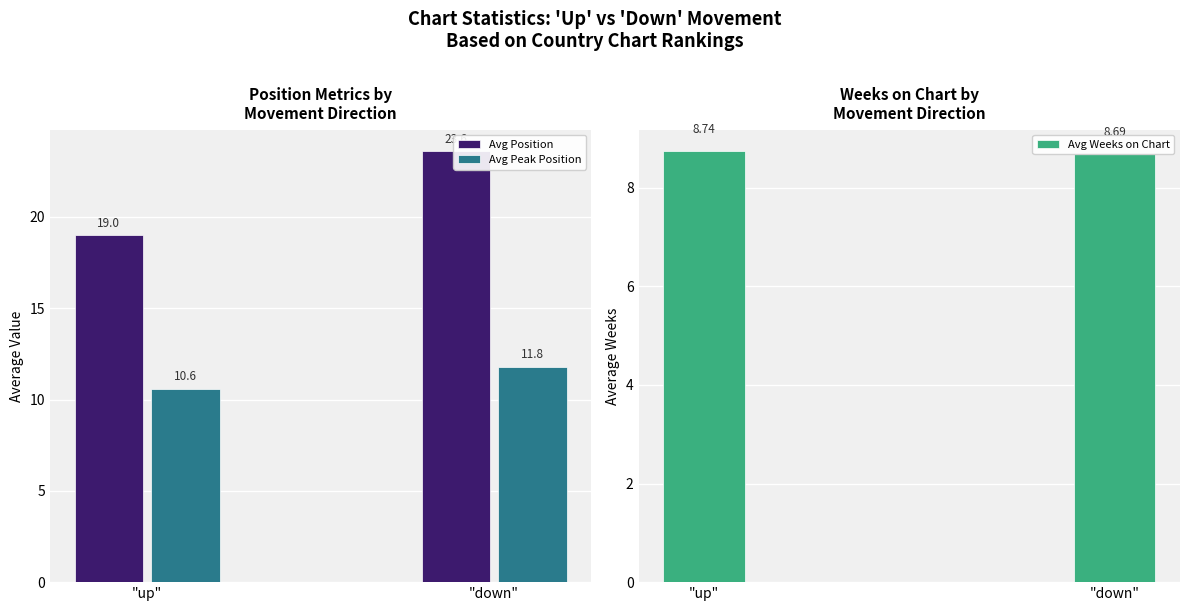

Between "down" and "up", which is larger?

"down"